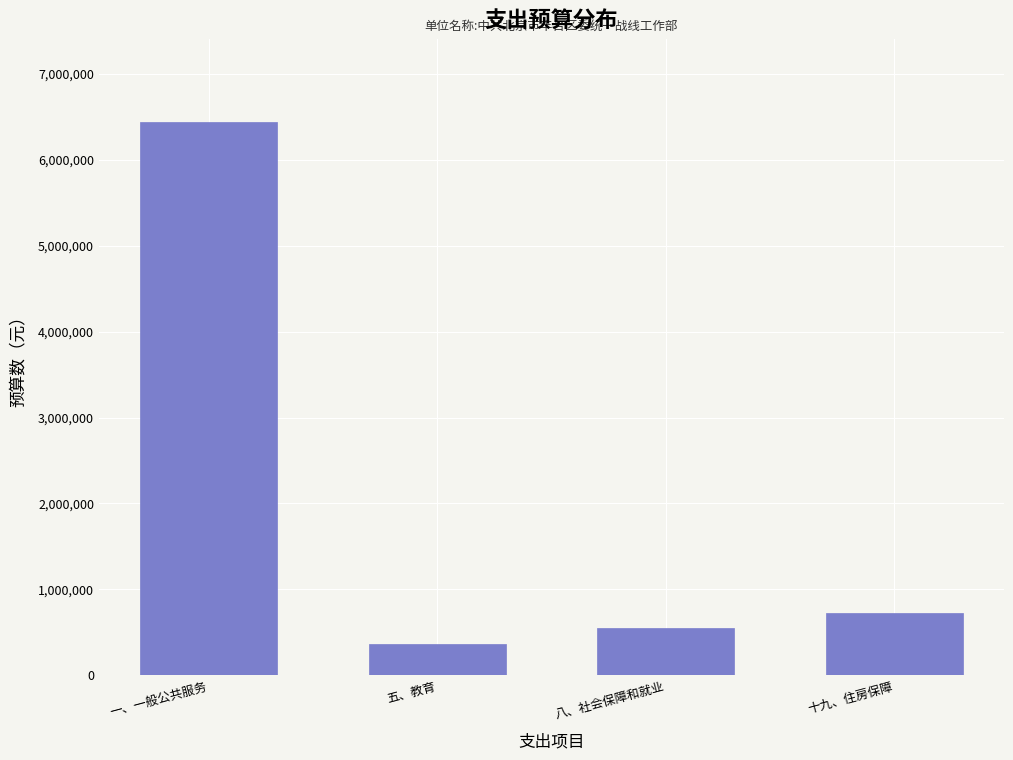

Reading left to right, extract all data points from this chart.

一、一般公共服务=6438146	五、教育=363000	八、社会保障和就业=551347	十九、住房保障=730632